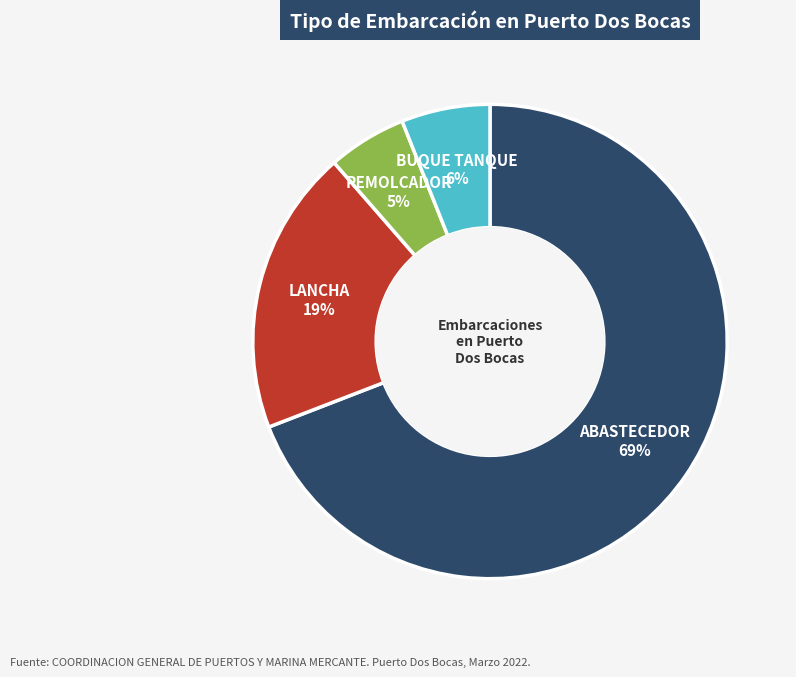

Is it true that ABASTECEDOR is 59% of the pie?

False